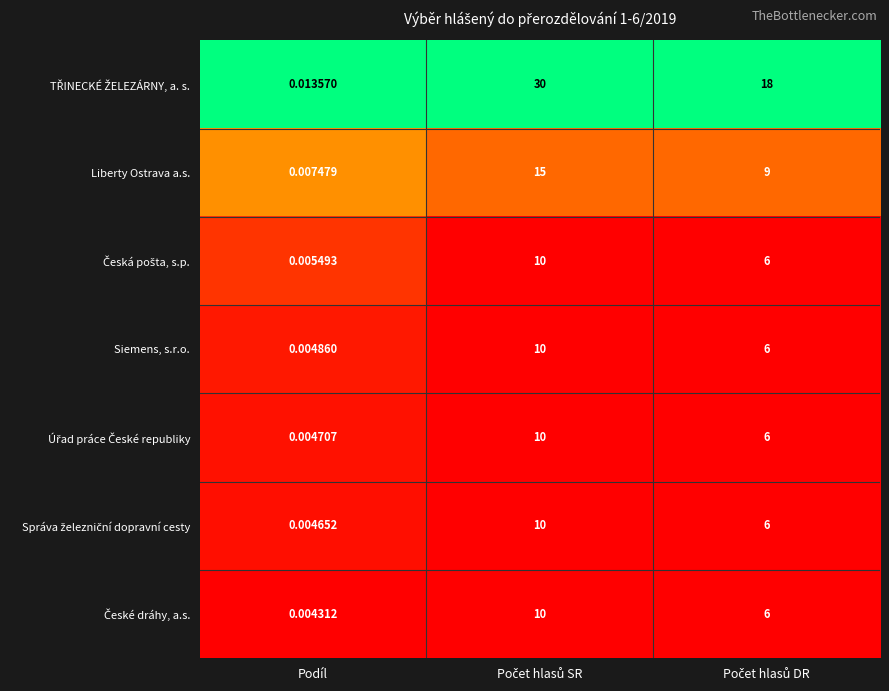

Which label corresponds to the smallest value in the chart?

Podíl